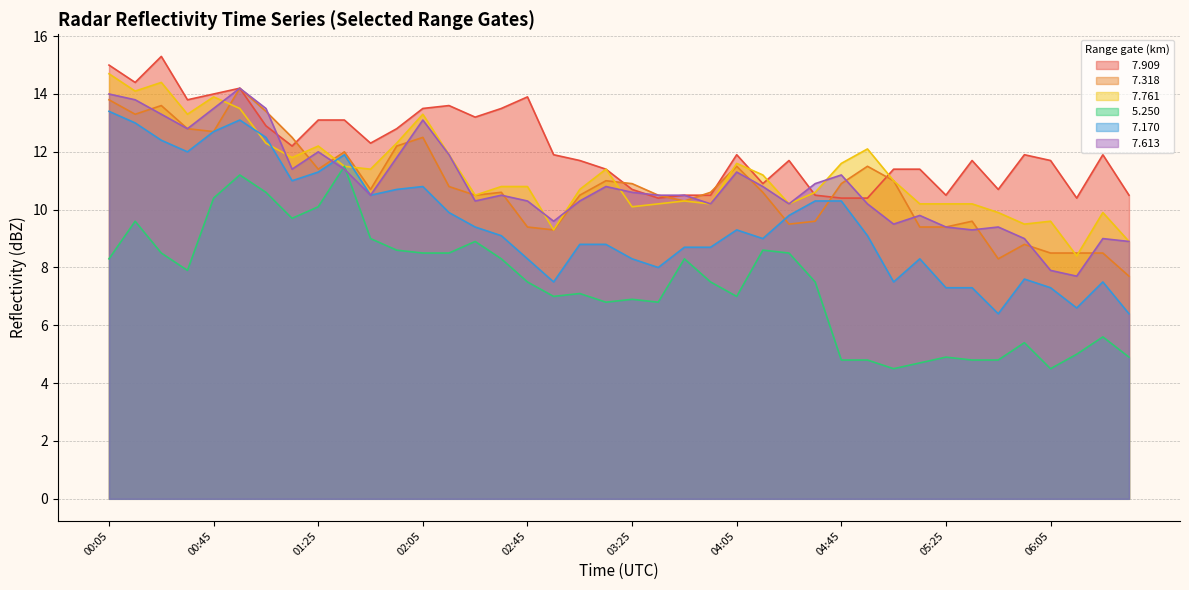

What position from the left is 04:55?

30